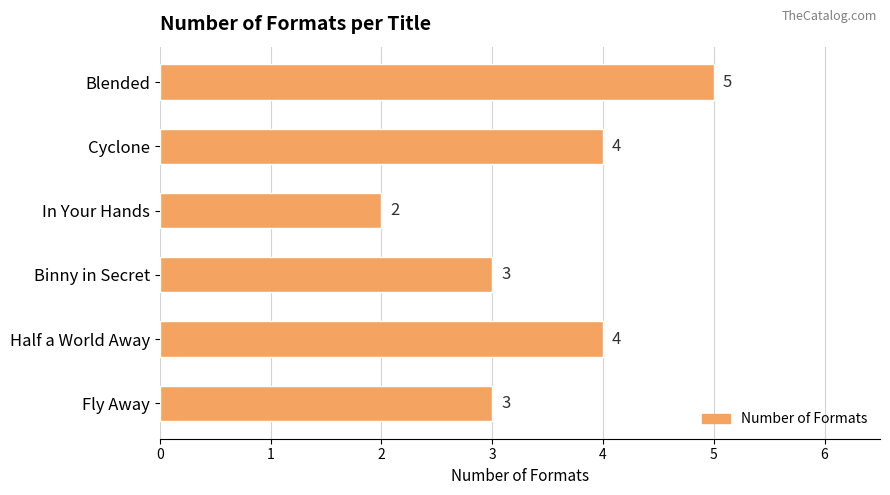

What is the approximate value at Binny in Secret?

3